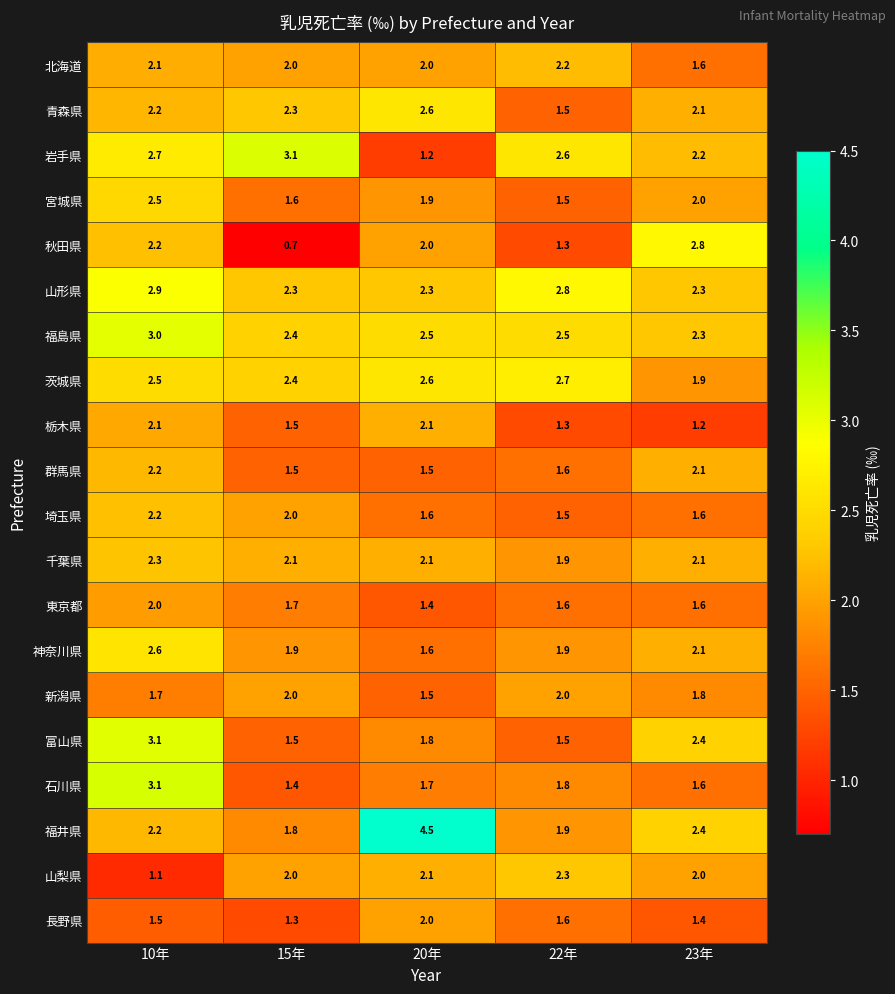

Where is 栃木県 nearest to the value 1?

23年